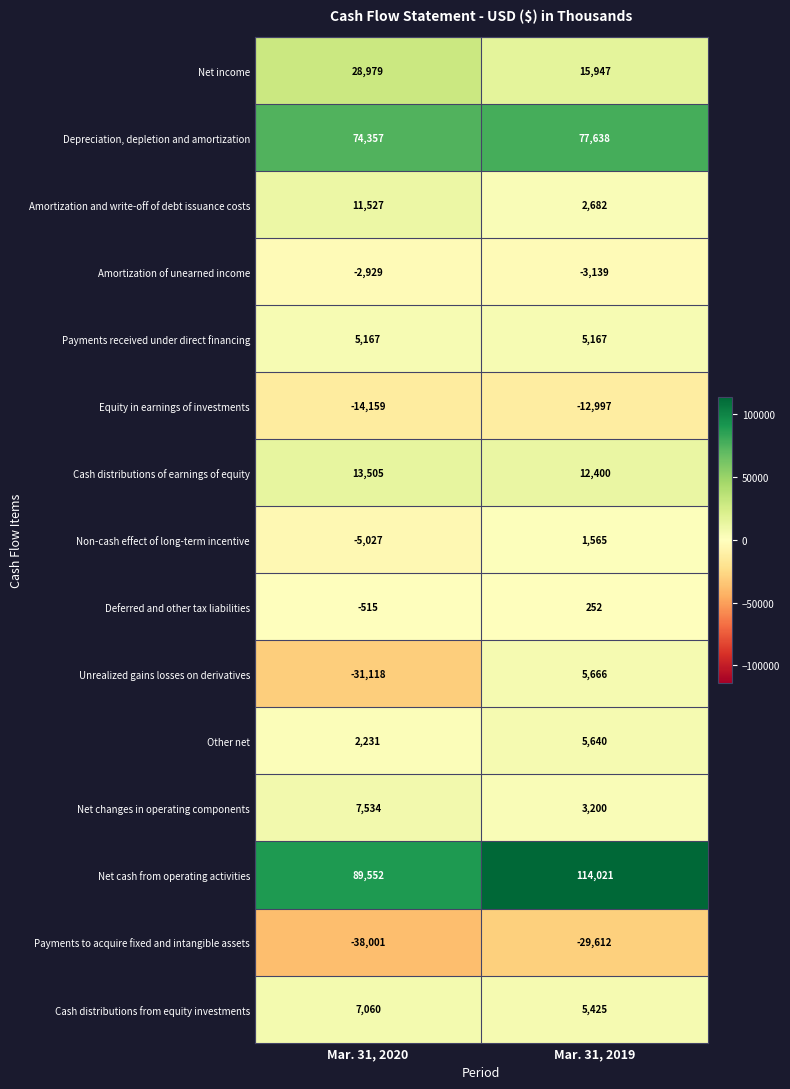

What is the approximate value of Non-cash effect of long-term incentive at Mar. 31, 2019, to the nearest 50?

1550